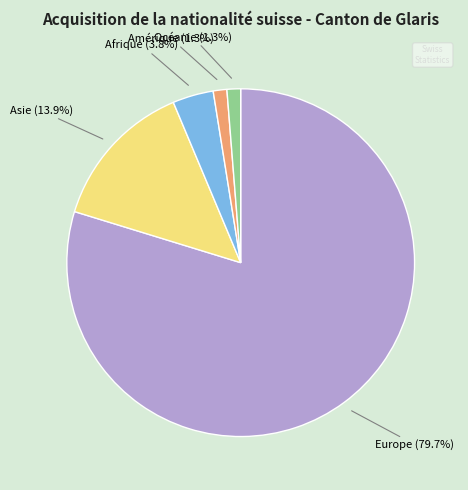

How many slices are in this pie chart?

5